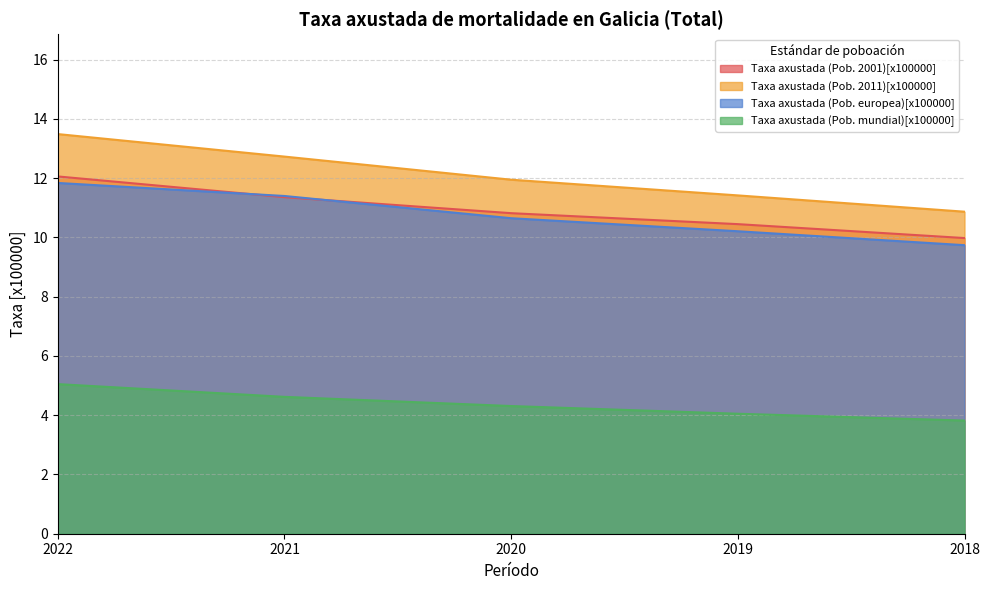

Is the value of Taxa axustada (Pob. 2001)[x100000] at 2018 greater than the value of Taxa axustada (Pob. europea)[x100000] at 2020?

No